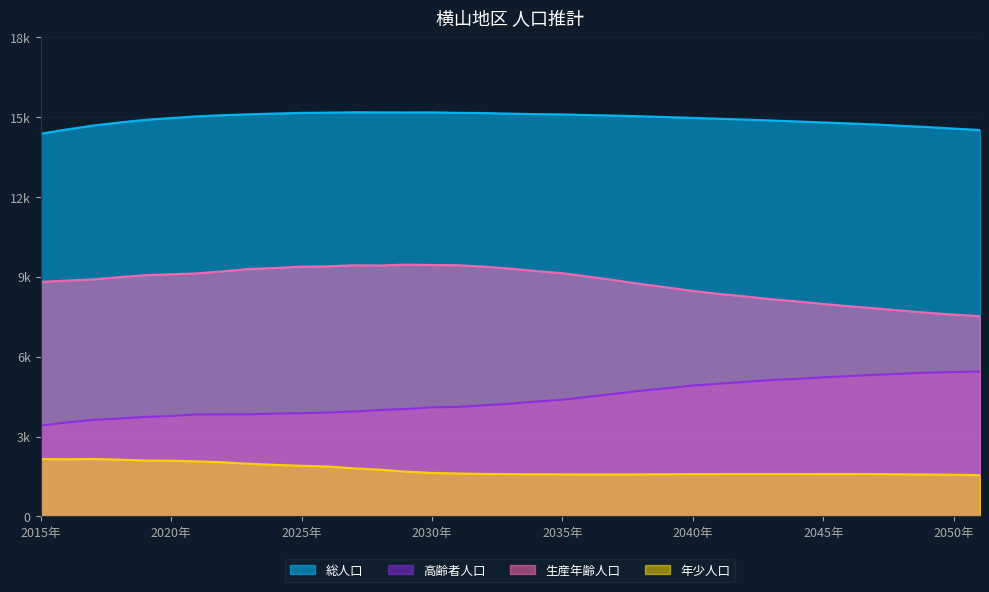

What value does the 総人口 series have at 2027年?

15185